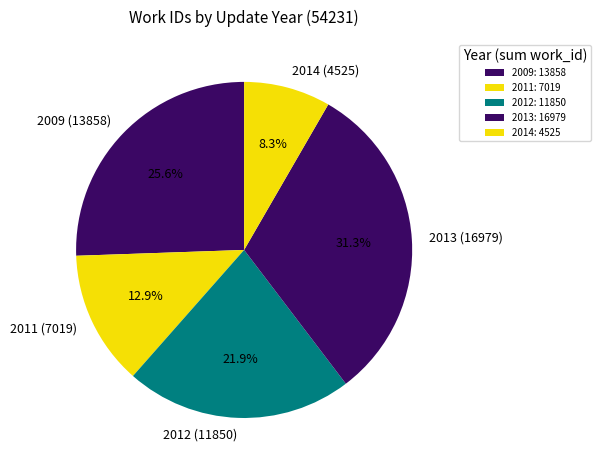

Which has a higher value, 2011 (7019) or 2009 (13858)?

2009 (13858)